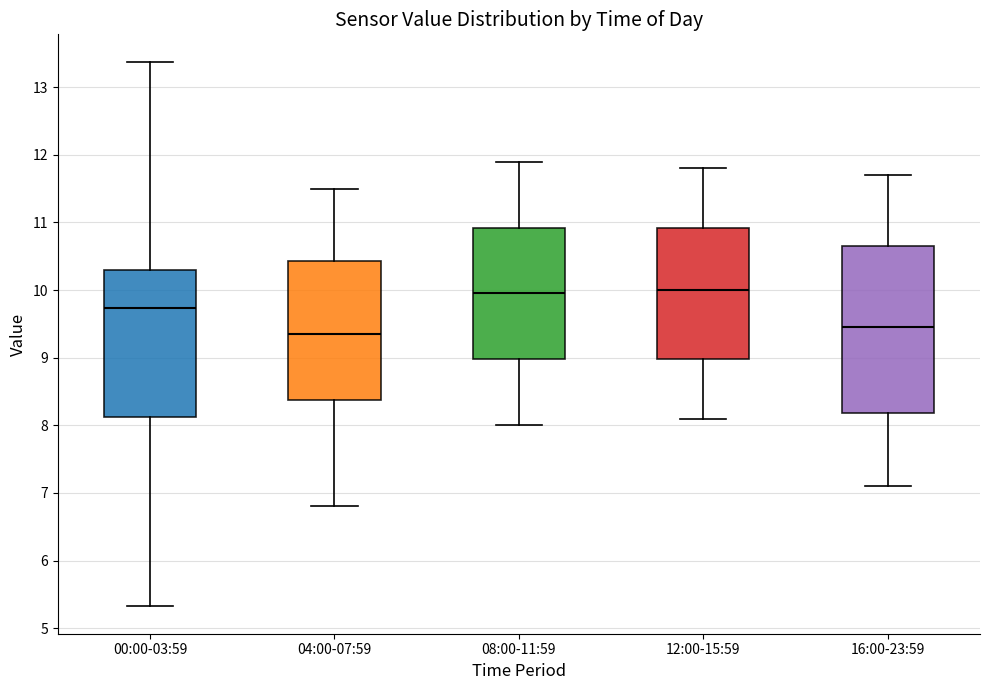

Reading left to right, read every box against the y-axis: the position of its median line, the range the box covers, and the ends of its whiskers. The values are not printed on the chart, so give them approximately, as read against the axis.

00:00-03:59: median 9.7, box 8.1 to 10.3, whiskers 5.3 to 13.4
04:00-07:59: median 9.4, box 8.4 to 10.4, whiskers 6.8 to 11.5
08:00-11:59: median 10.0, box 9.0 to 10.9, whiskers 8.0 to 11.9
12:00-15:59: median 10.0, box 9.0 to 10.9, whiskers 8.1 to 11.8
16:00-23:59: median 9.5, box 8.2 to 10.7, whiskers 7.1 to 11.7